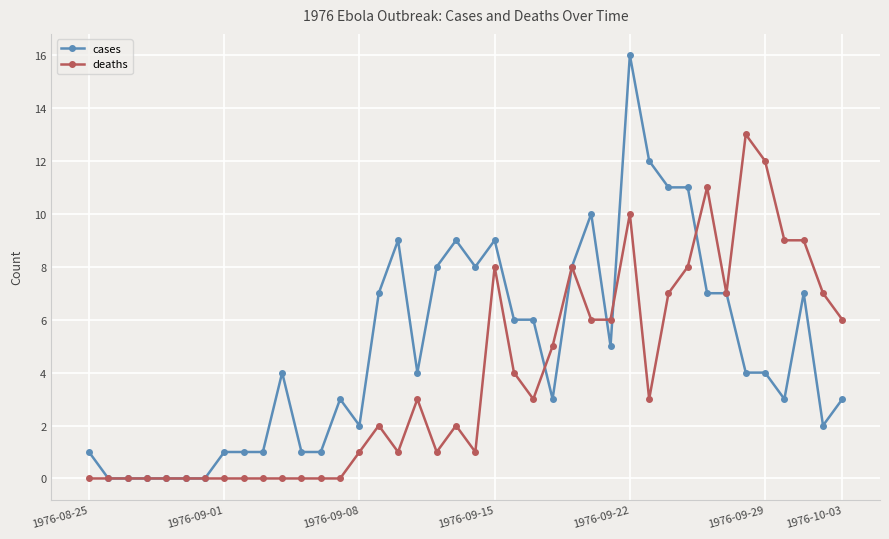

Reading left to right, transcribe all the data shown in this chart.

cases: 1	0	0	0	0	0	0	1	1	1	4	1	1	3	2	7	9	4	8	9	8	9	6	6	3	8	10	5	16	12	11	11	7	7	4	4	3	7	2	3
deaths: 0	0	0	0	0	0	0	0	0	0	0	0	0	0	1	2	1	3	1	2	1	8	4	3	5	8	6	6	10	3	7	8	11	7	13	12	9	9	7	6